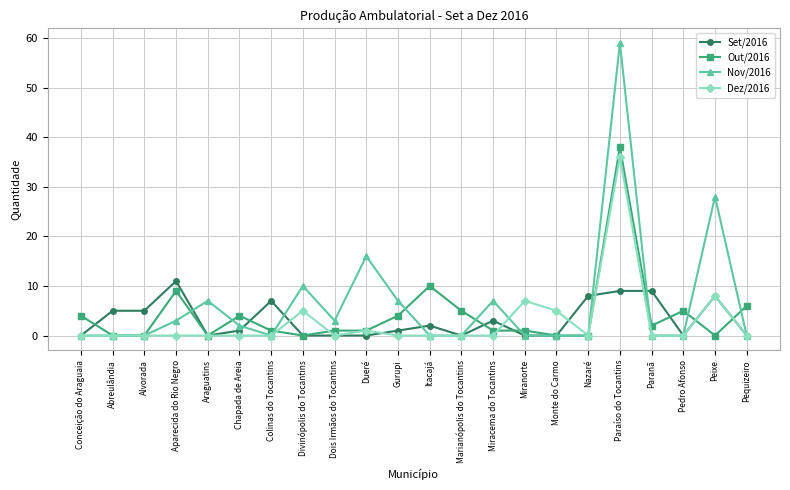

What is the greatest value displayed?

59